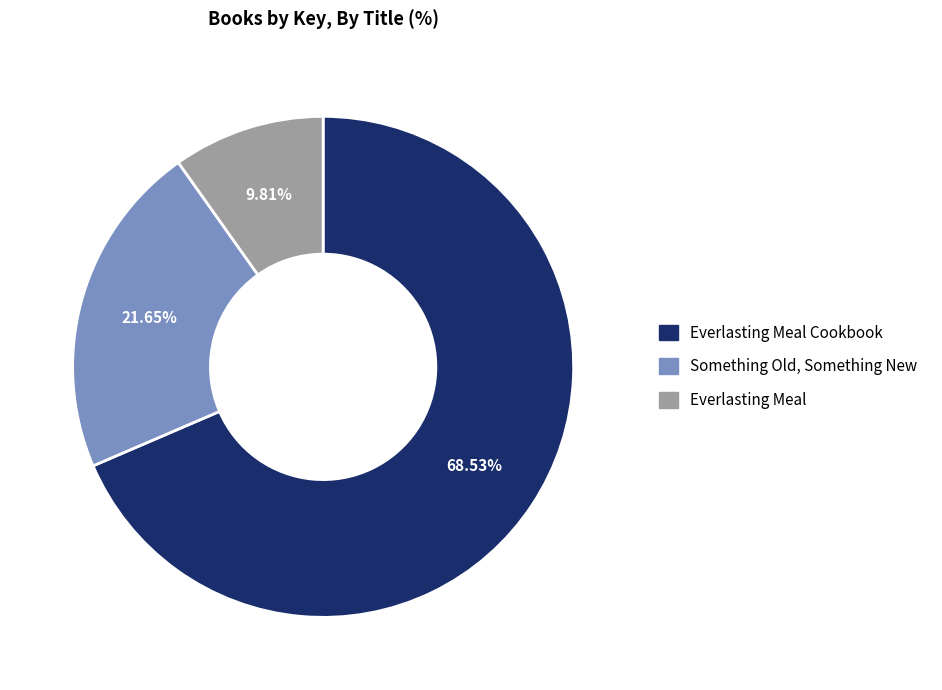

How many segments does this pie chart have?

3